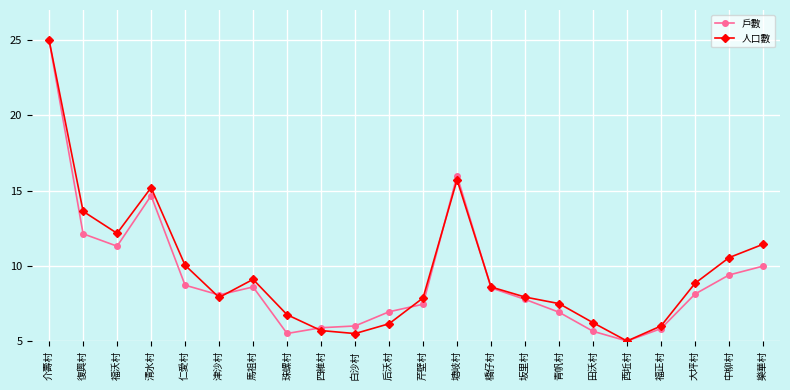

At which category is the sum across all series the highest?

介壽村